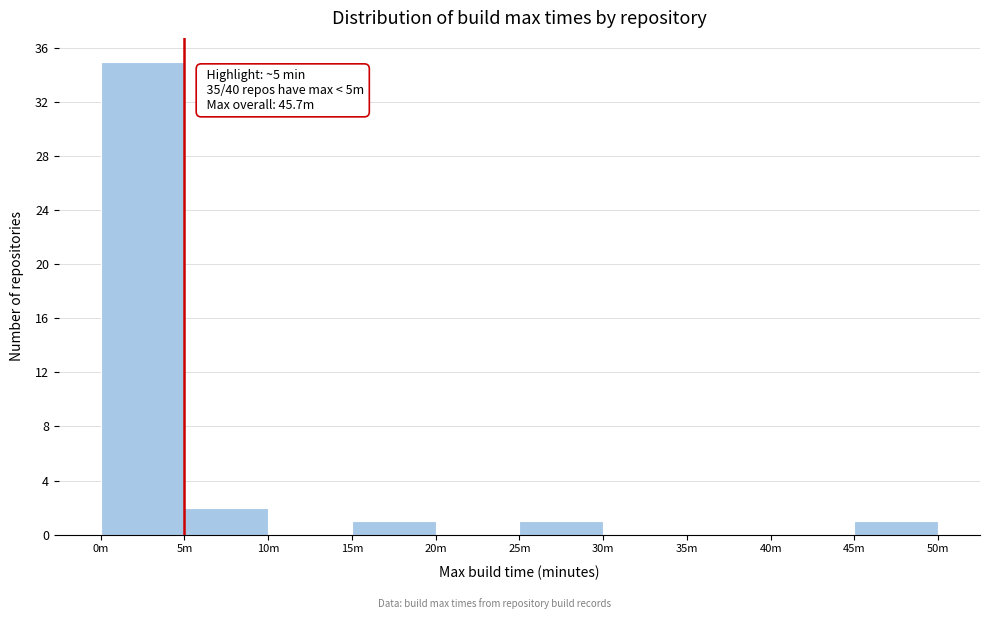

Reading left to right, list all the values displayed in this chart.

0m=35	5m=2	10m=0	15m=1	20m=0	25m=1	30m=0	35m=0	40m=0	45m=1